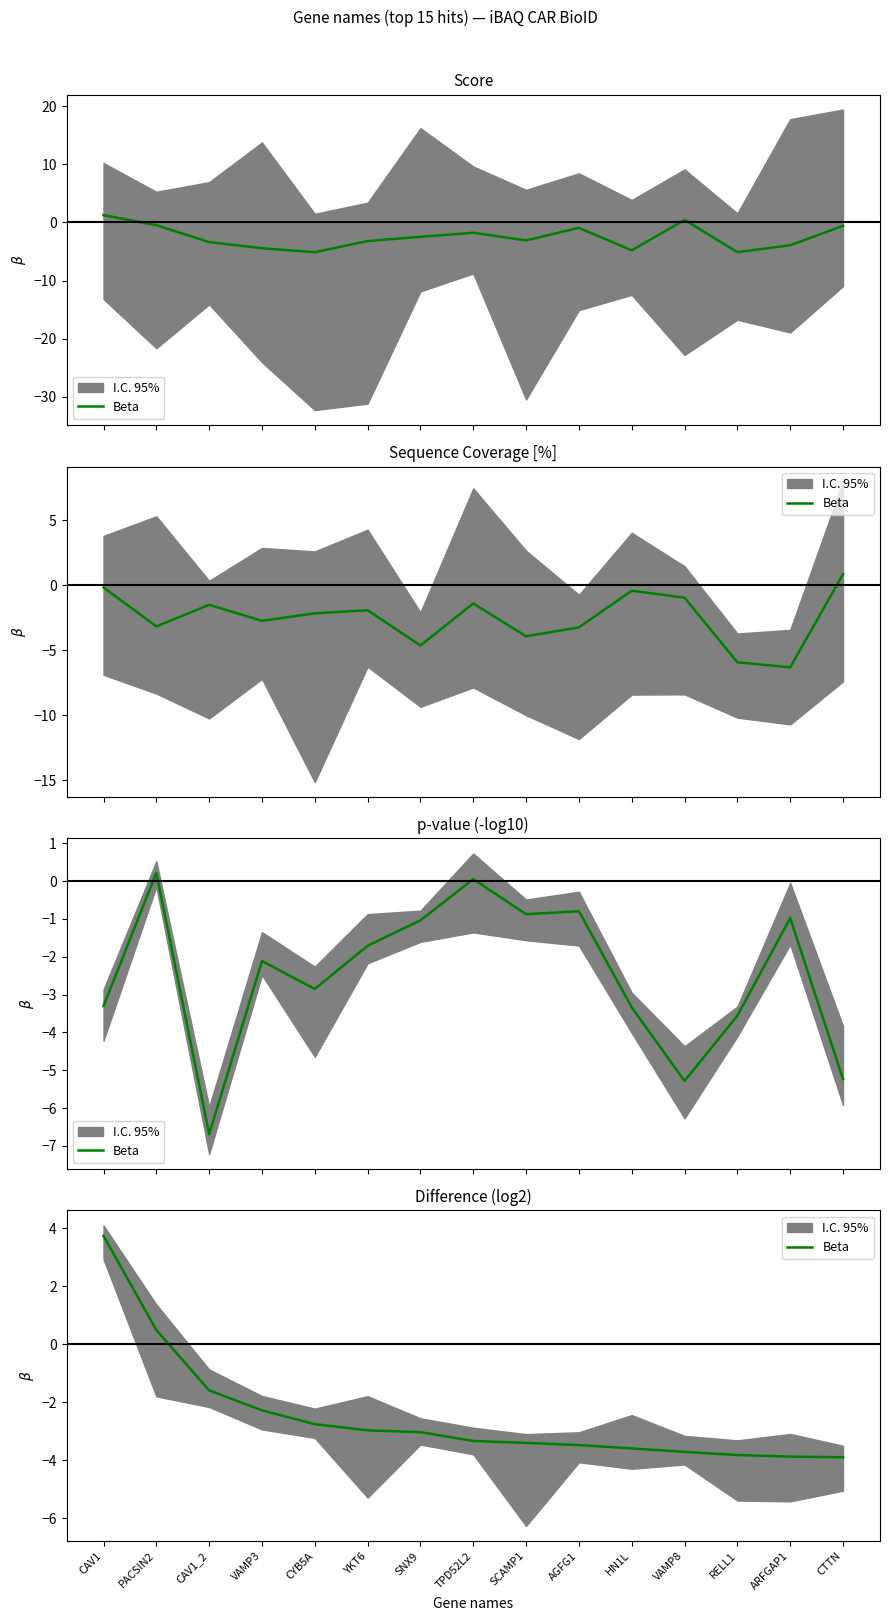

What position from the right is YKT6?

10